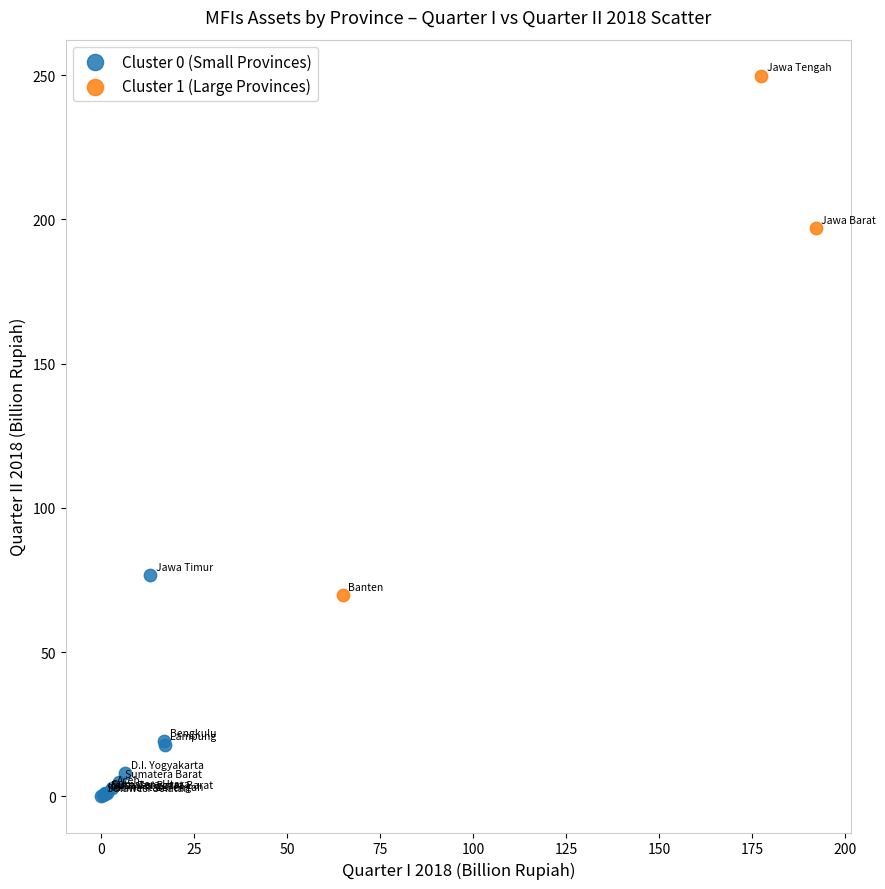

What are all the series names shown in the legend?

Cluster 0 (Small Provinces), Cluster 1 (Large Provinces)